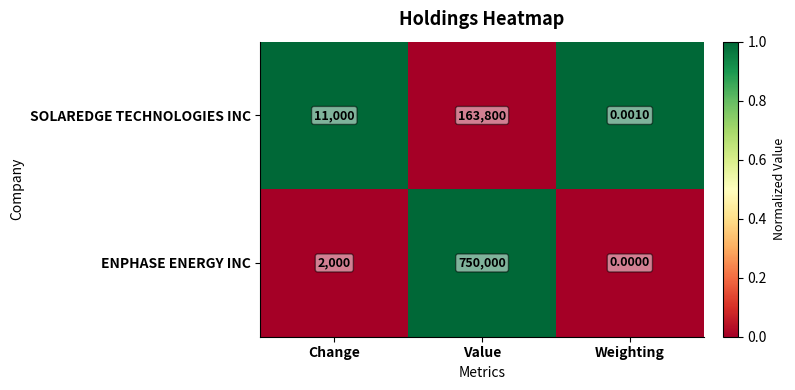

Where is SOLAREDGE TECHNOLOGIES INC nearest to the value 81900?

Change